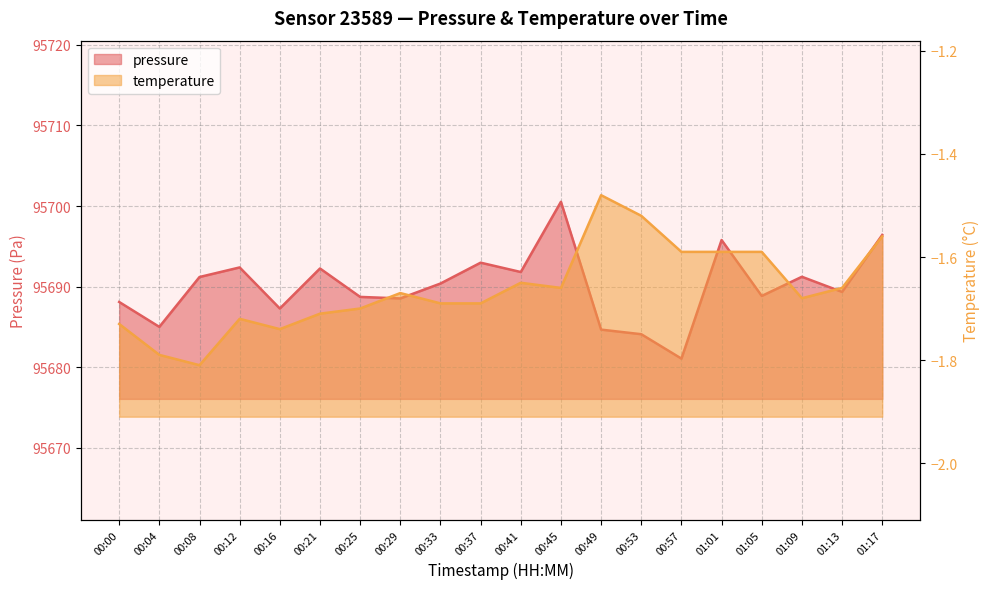

What is the minimum value for pressure?

95681.1